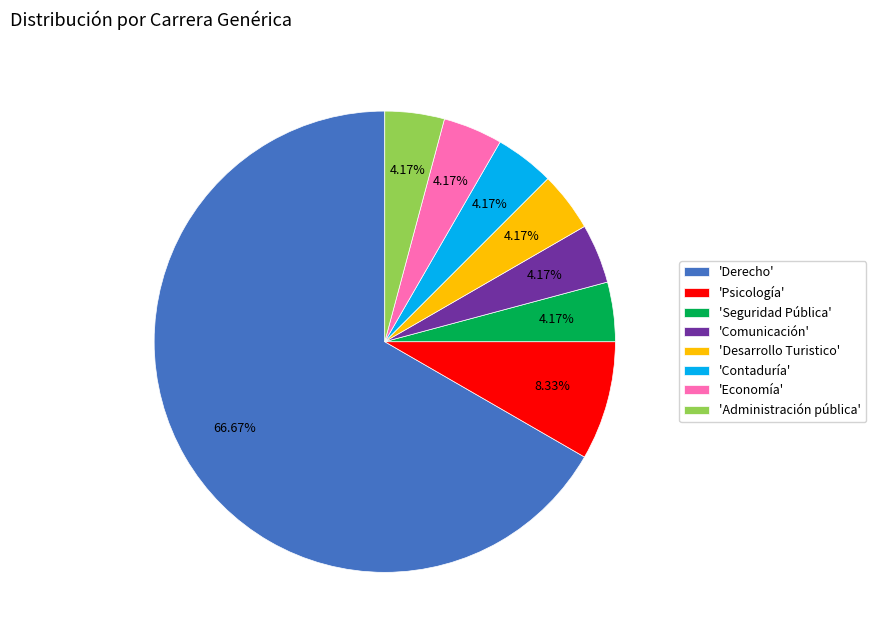

Do 'Contaduría' and 'Economía' together represent more than half of the pie?

No